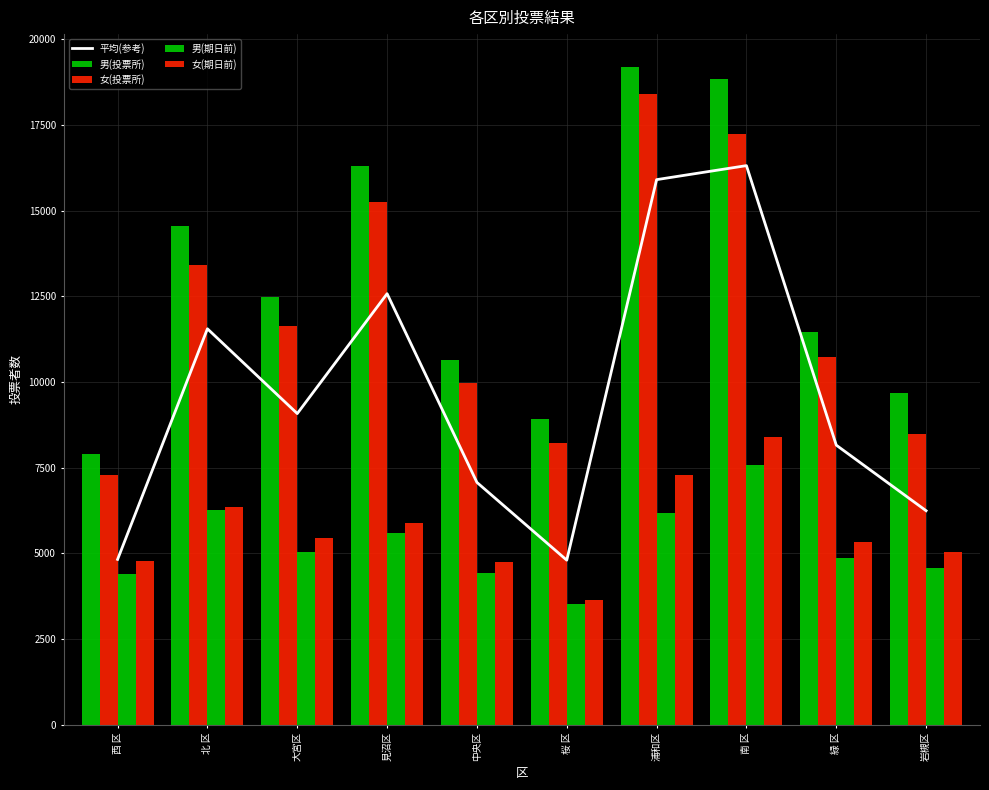

What is the minimum value for 平均(参考)?

4799.2